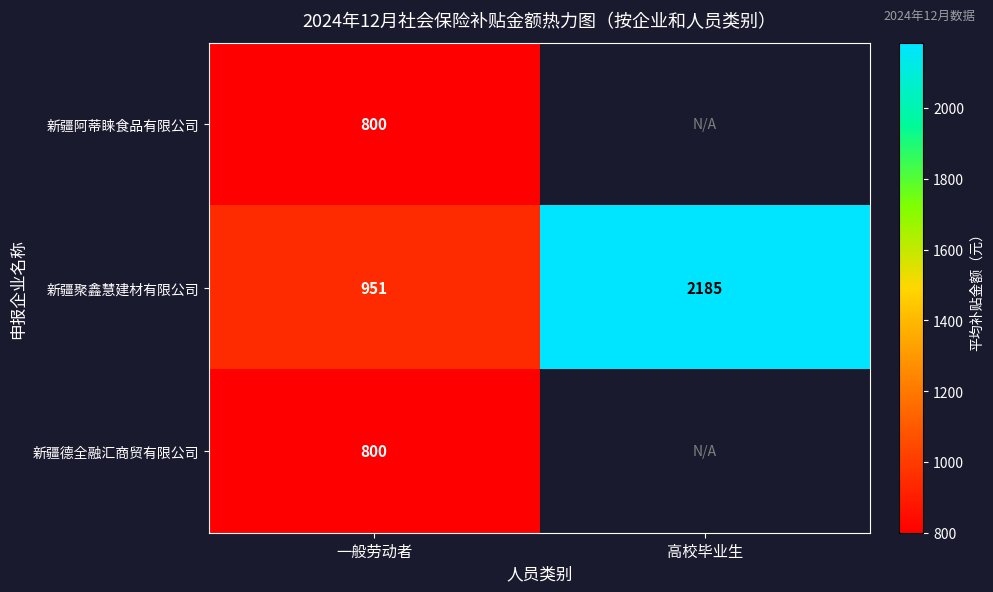

Is the value of 新疆德全融汇商贸有限公司 at 一般劳动者 greater than the value of 新疆聚鑫慧建材有限公司 at 高校毕业生?

No